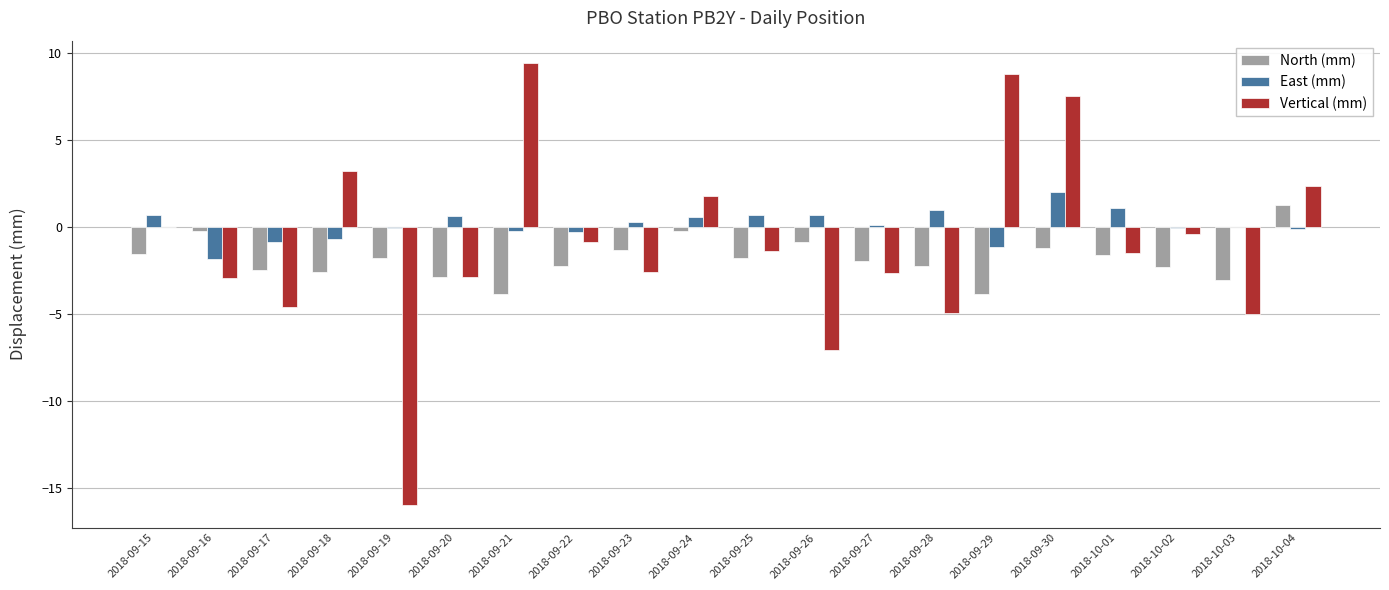

How many groups of bars are there?

20